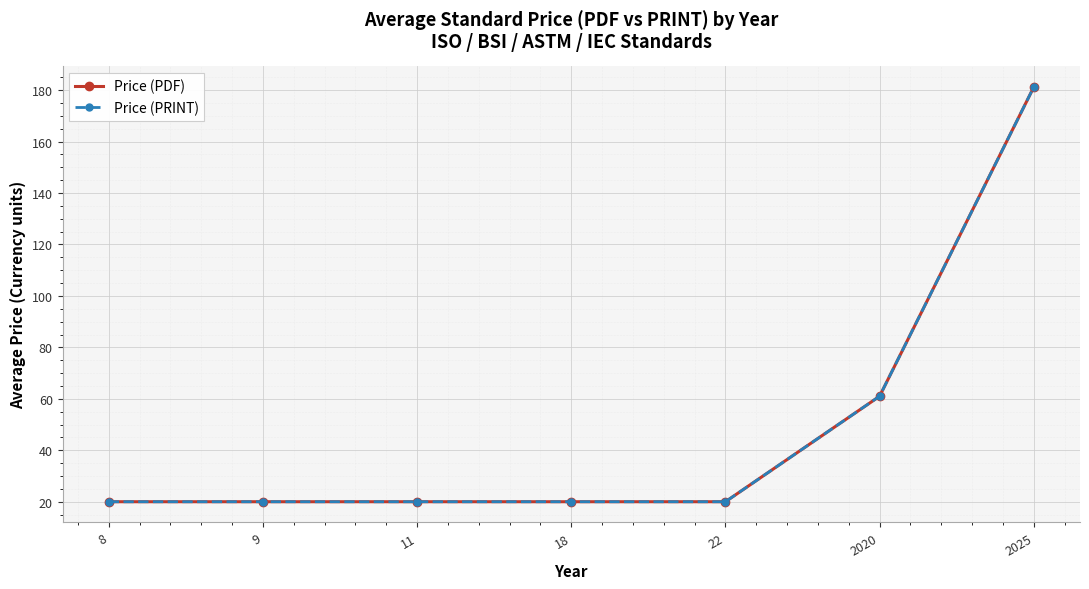

Rank the series at 2020 from lowest to highest value.

Price (PDF), Price (PRINT)